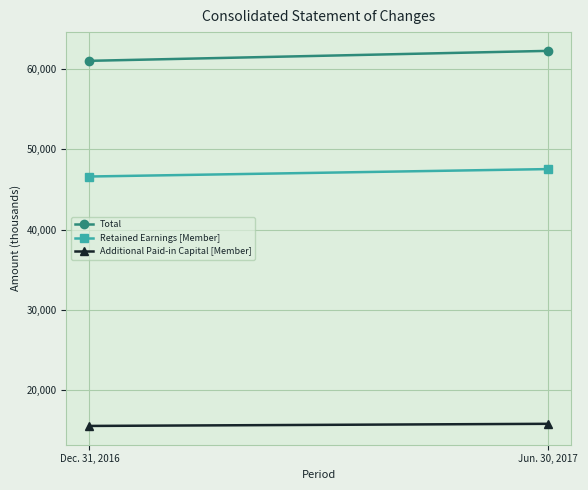

Which category has the lowest value in the Total series?

Dec. 31, 2016